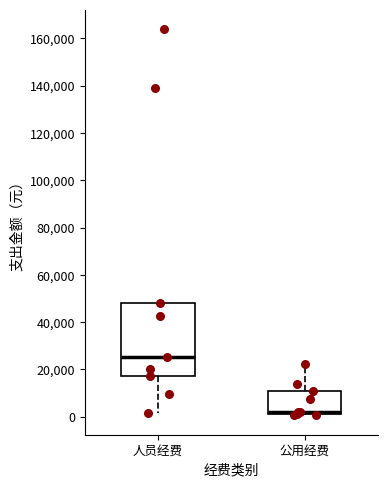

Which box is the tallest, from its lower edge to its upper edge?

人员经费